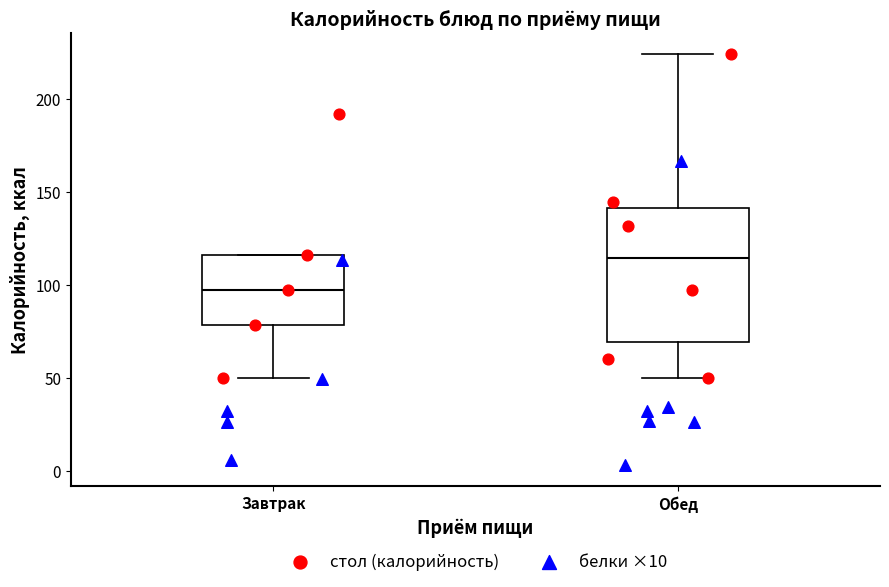

Which box's median line is the highest?

Обед